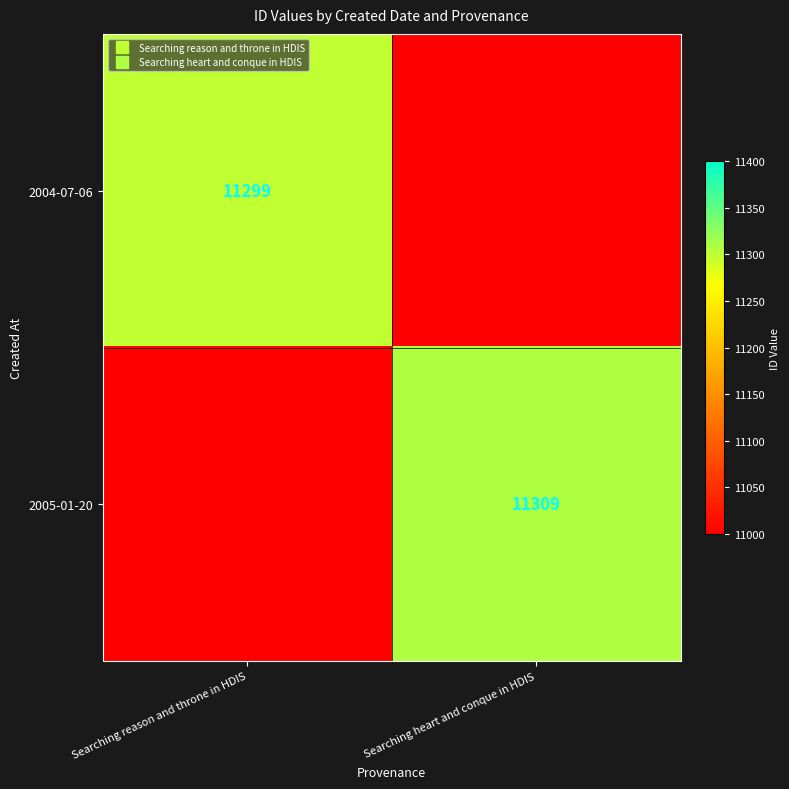

What is the difference between the maximum and minimum values in the 2004-07-06 series?

11299